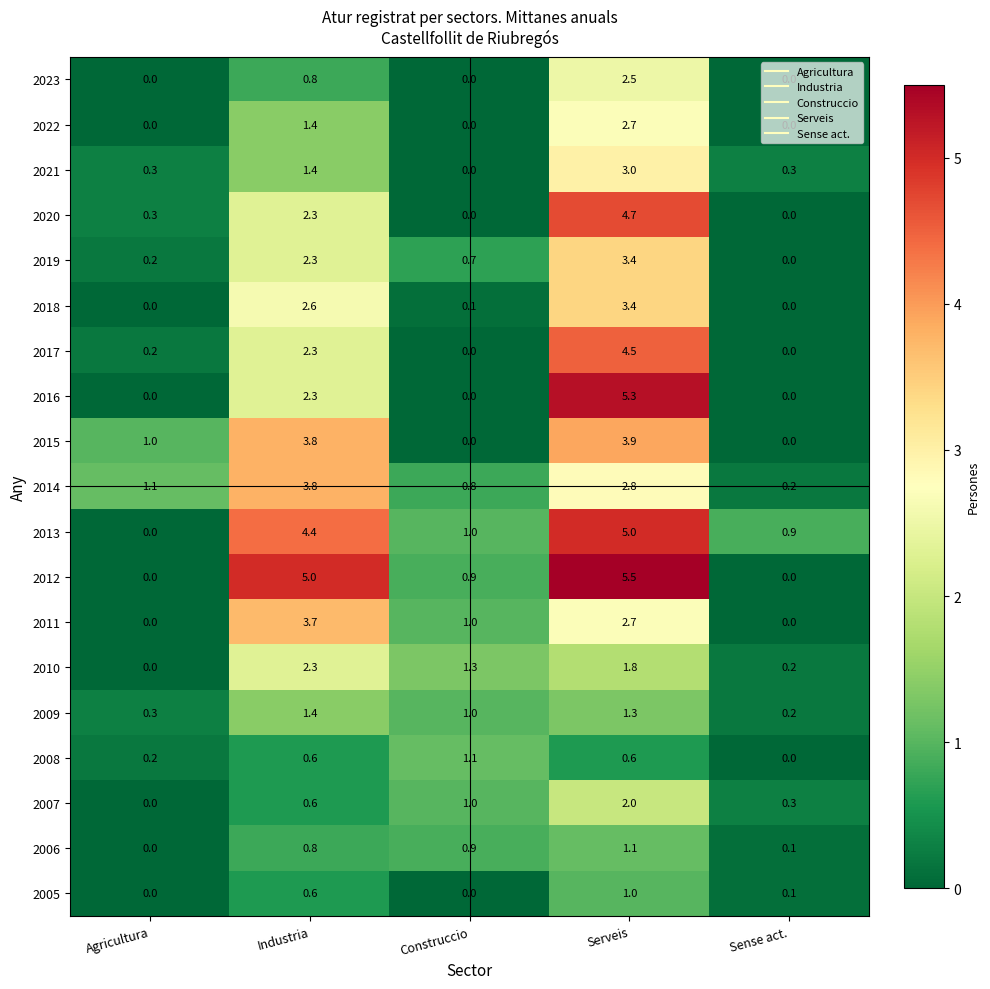

Which category has the highest value across all series?

Serveis